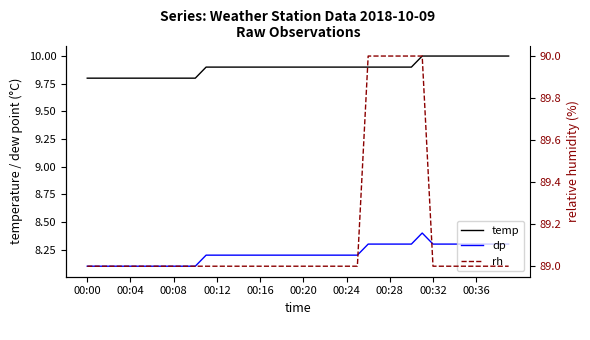

Does the chart have visible grid lines?

No